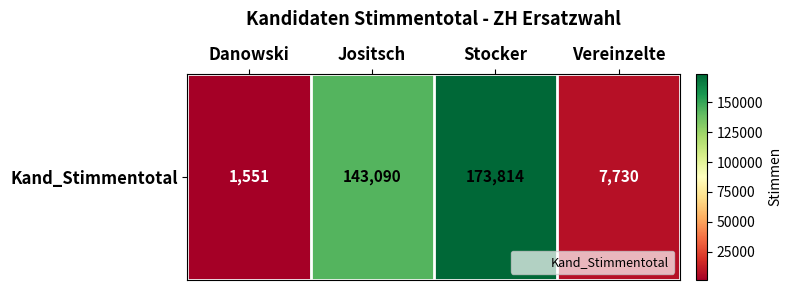

Reading left to right, list all the values displayed in this chart.

Danowski=1551	Jositsch=143090	Stocker=173814	Vereinzelte=7730